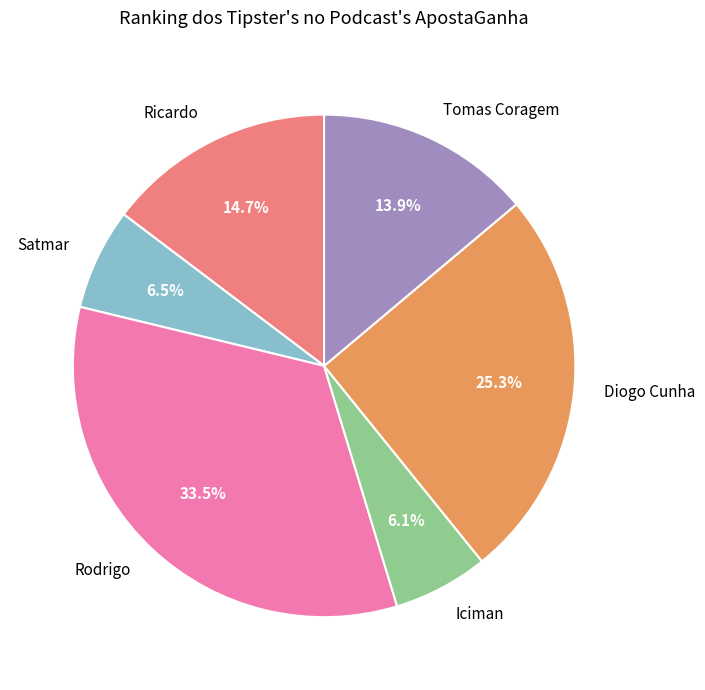

Count the number of slices in the pie.

6